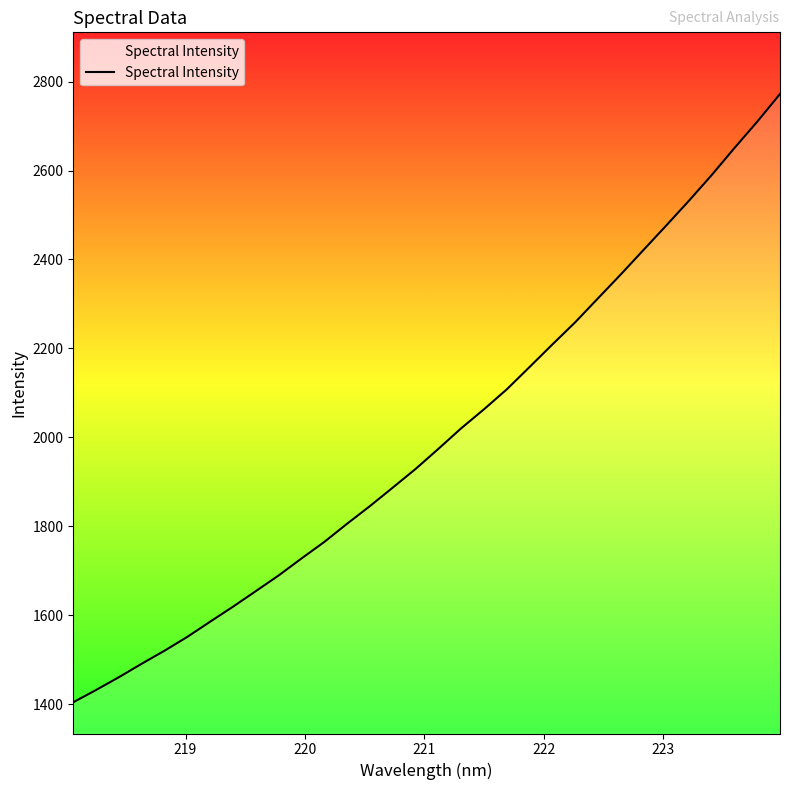

What is the greatest value displayed?

2771.9